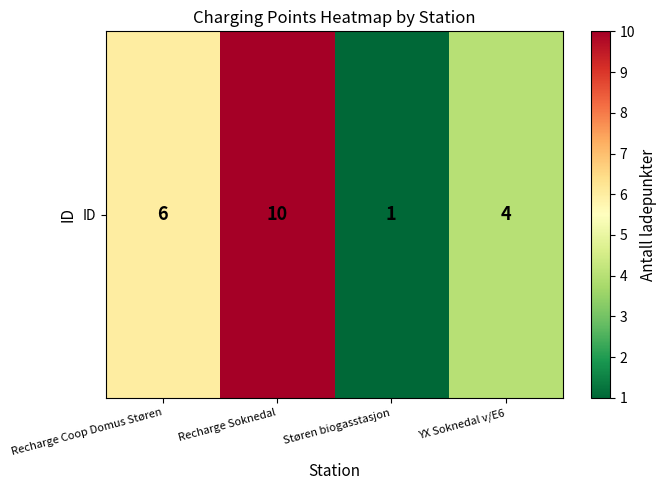

How many data points does each series have?

4